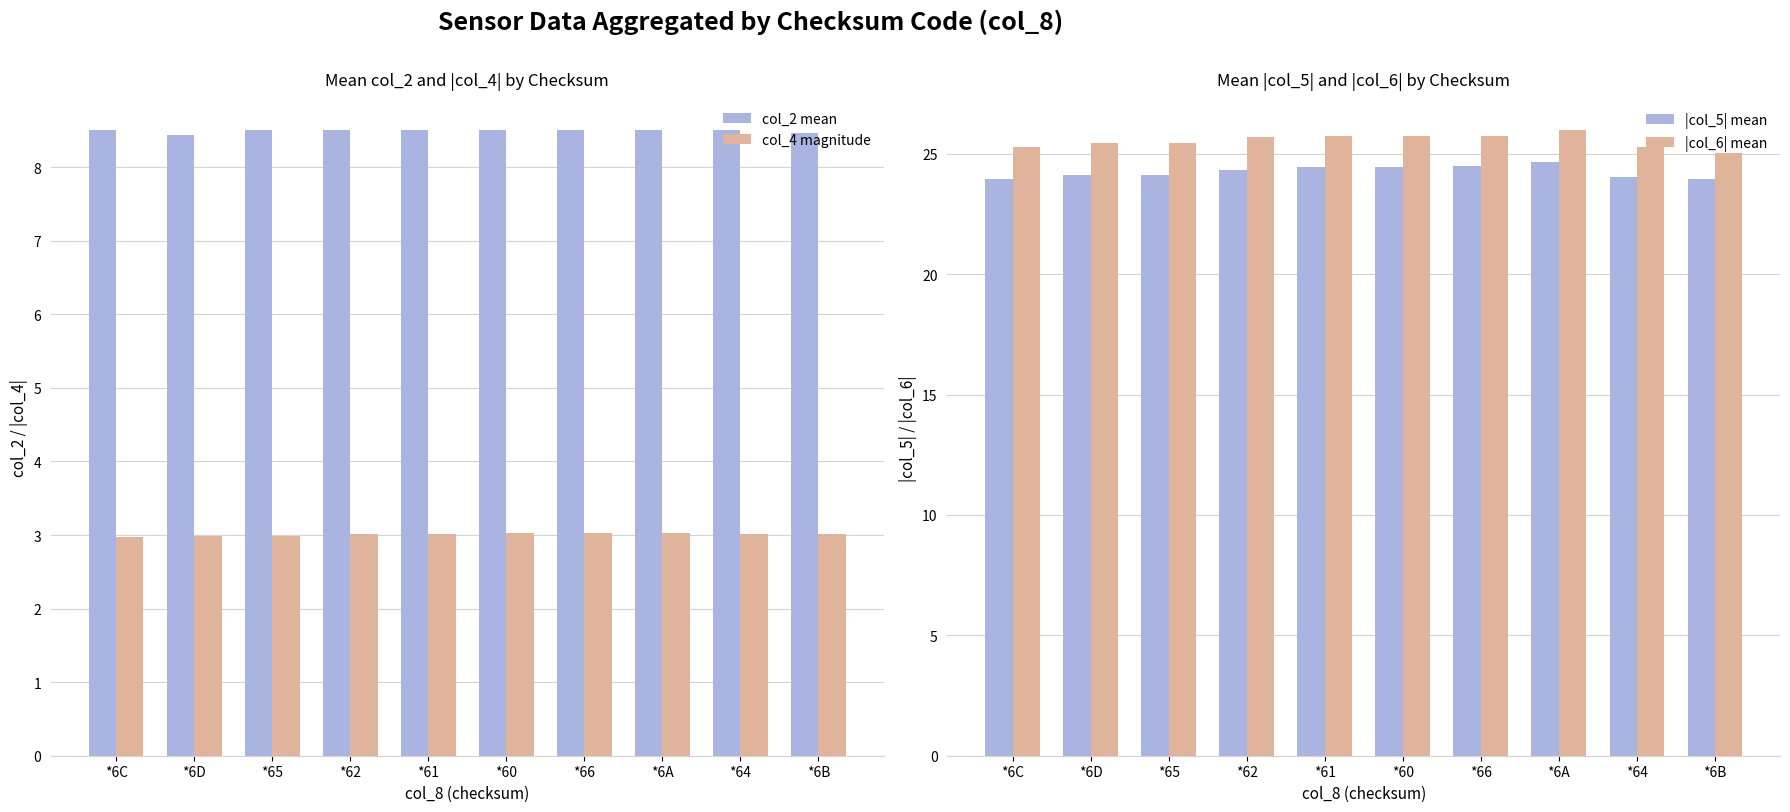

Are the bars horizontal?

No